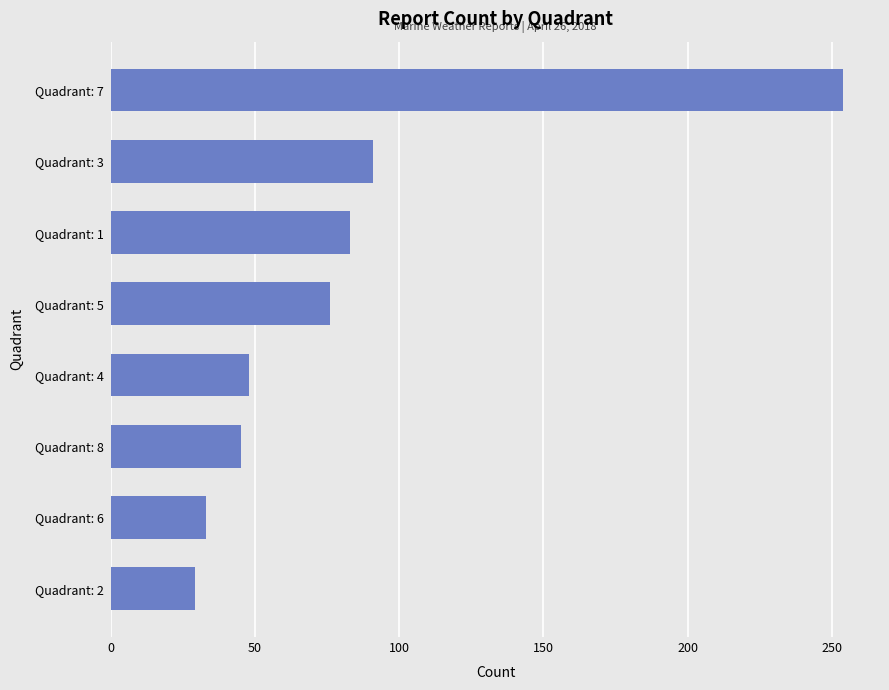

Which has a higher value, Quadrant: 6 or Quadrant: 5?

Quadrant: 5